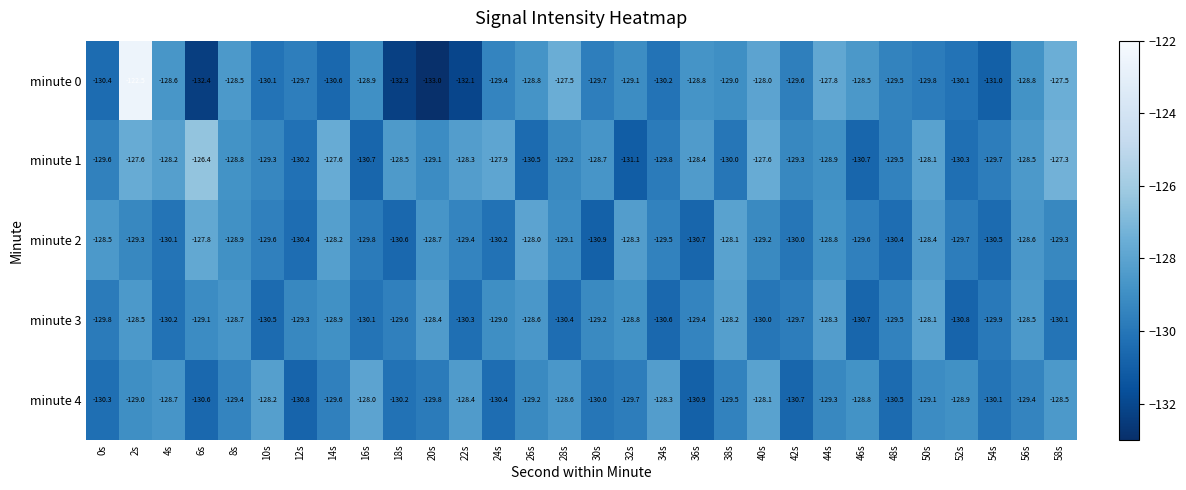

What is the total value across all series at 12s?

-650.4